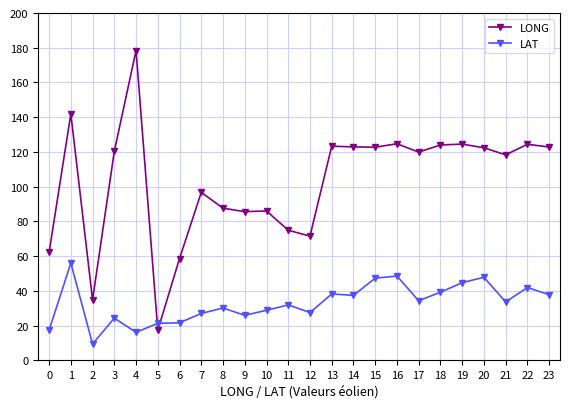

Rank the series by their average value, from lowest to highest.

LAT, LONG